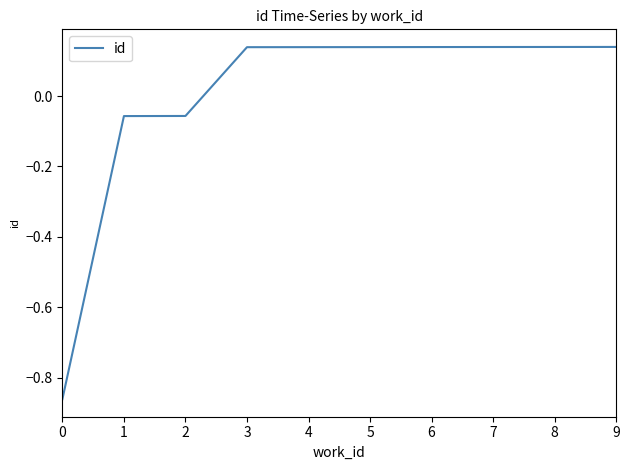

Is it true that the value at 7 is 0.2?

False